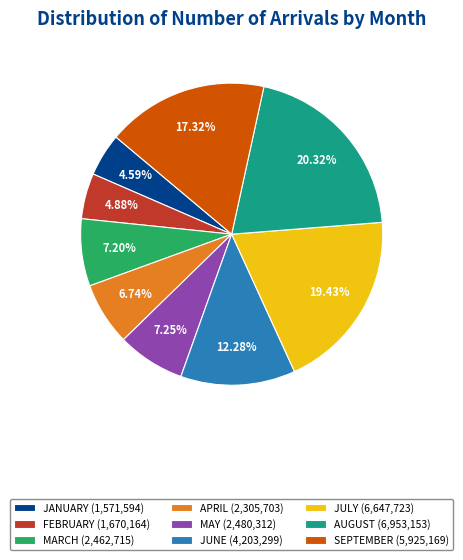

To the nearest percent, what percentage of the pie is APRIL?

7%